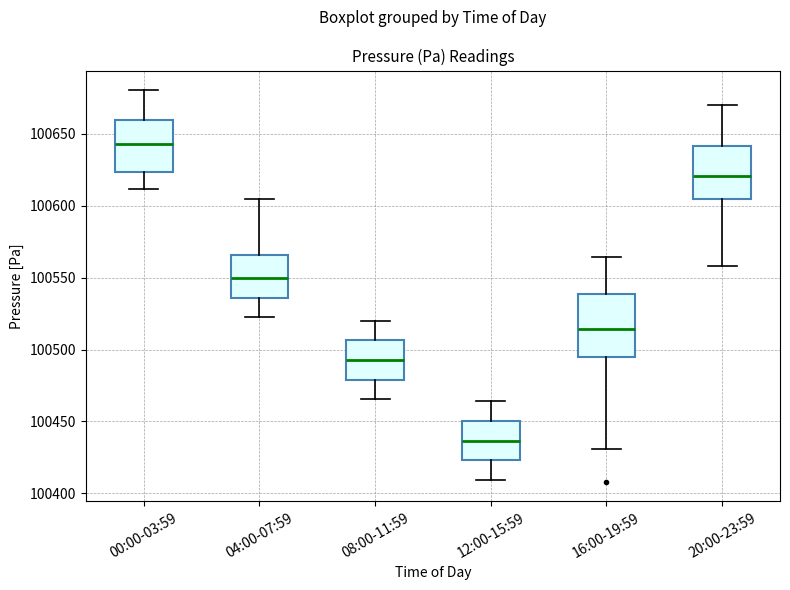

Reading left to right, transcribe this box plot: for each box, give where its median line is, the range the box spans, and where its two whiskers end, as read against the y-axis. The values are not printed on the chart, so give them approximately, as read against the axis.

00:00-03:59: median 100645, box 100625 to 100660, whiskers 100610 to 100680
04:00-07:59: median 100550, box 100535 to 100565, whiskers 100520 to 100605
08:00-11:59: median 100495, box 100480 to 100505, whiskers 100465 to 100520
12:00-15:59: median 100435, box 100425 to 100450, whiskers 100410 to 100465
16:00-19:59: median 100515, box 100495 to 100540, whiskers 100430 to 100565
20:00-23:59: median 100620, box 100605 to 100640, whiskers 100560 to 100670